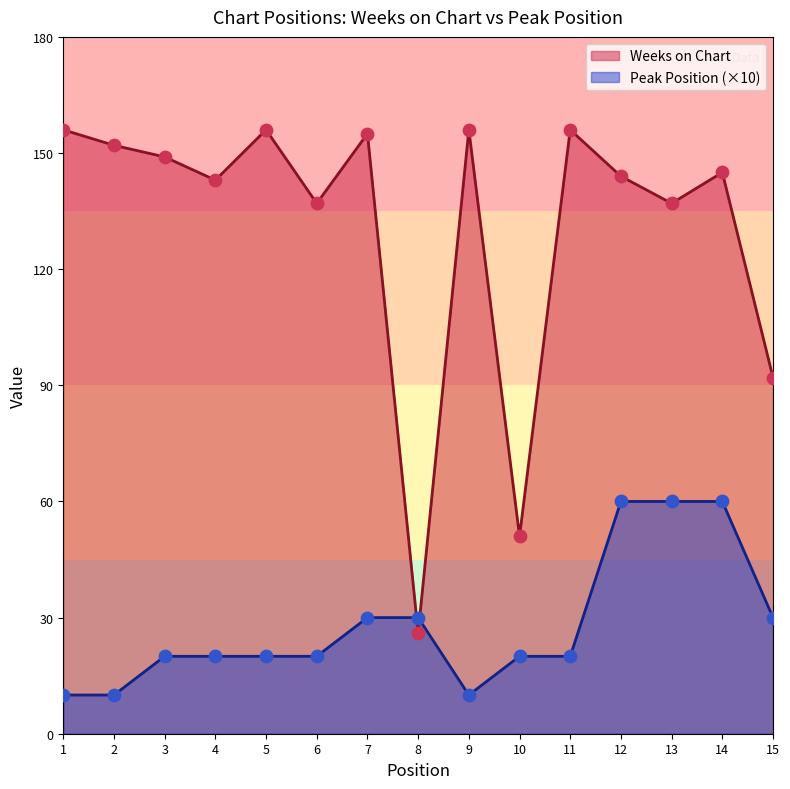

Which series has the largest total across all categories?

Weeks on Chart